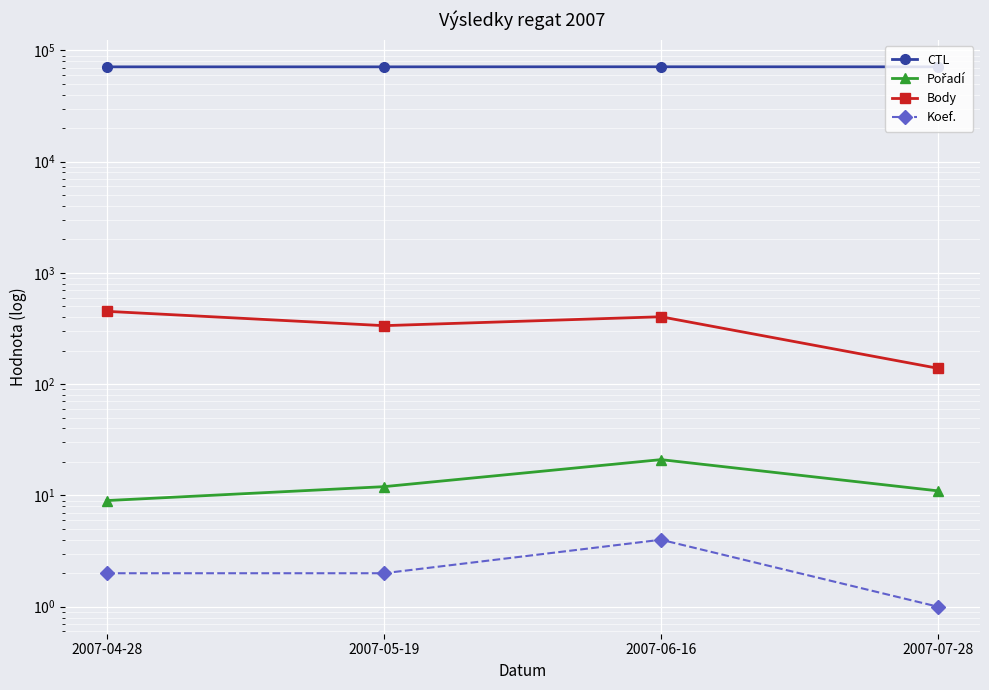

How many values in the Koef. series are below 2?

1